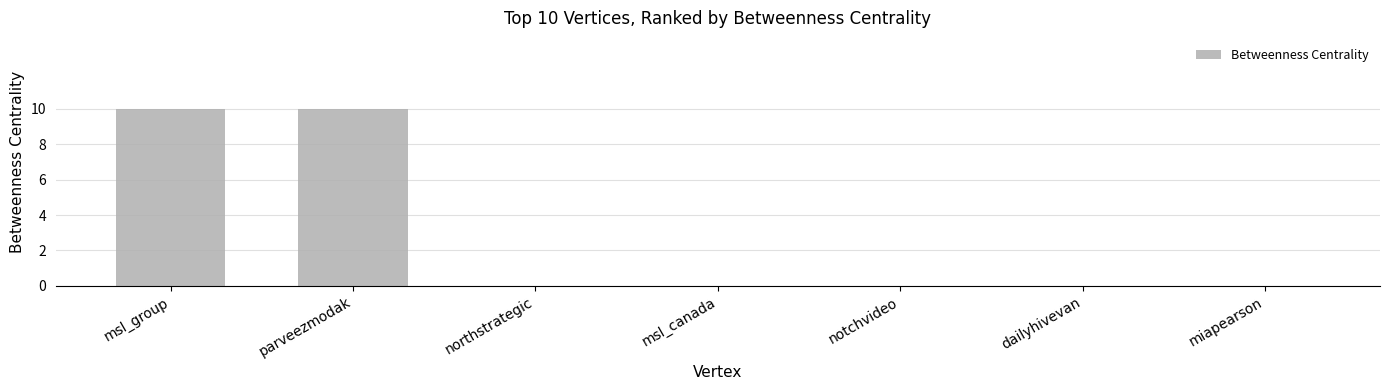

Reading left to right, extract all data points from this chart.

msl_group=10	parveezmodak=10	northstrategic=0	msl_canada=0	notchvideo=0	dailyhivevan=0	miapearson=0